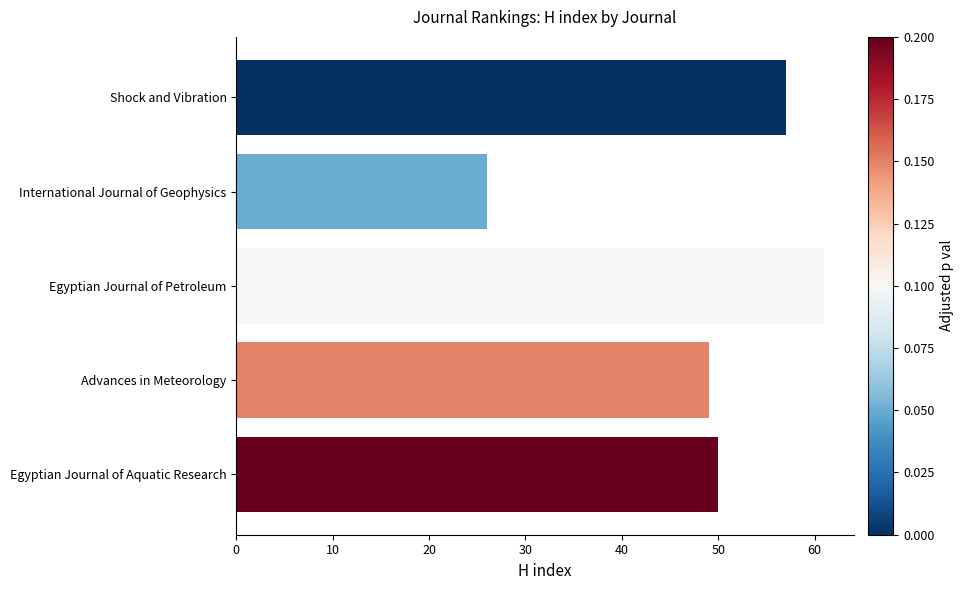

Reading bottom to top, transcribe all the data shown in this chart.

50	49	61	26	57